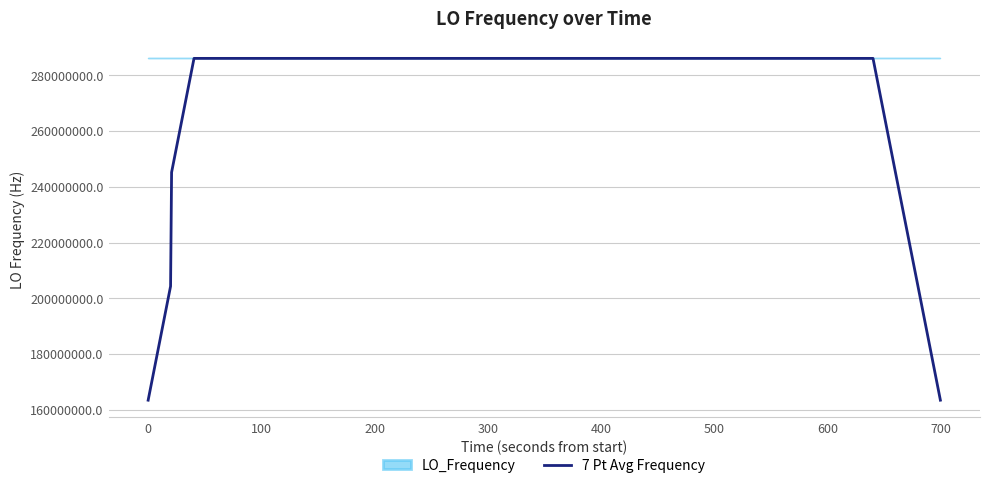

What is the maximum value for 7 Pt Avg Frequency?

286047000.8